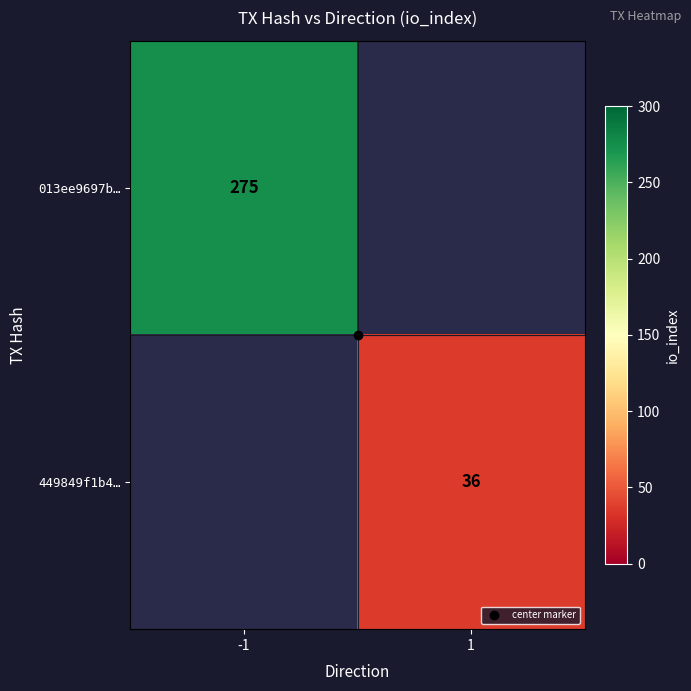

The 449849f1b4… series shows 16.2 at 1. True or false?

False